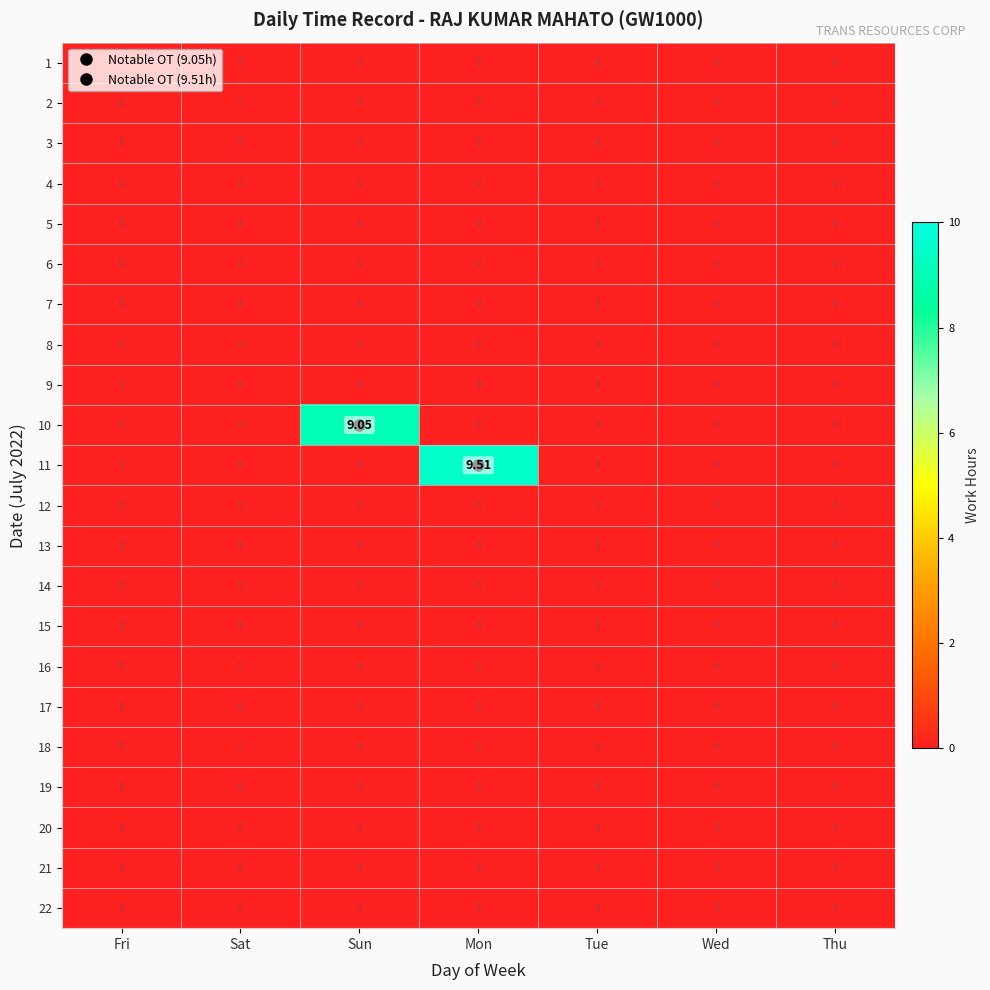

Which label corresponds to the largest value in the chart?

Mon